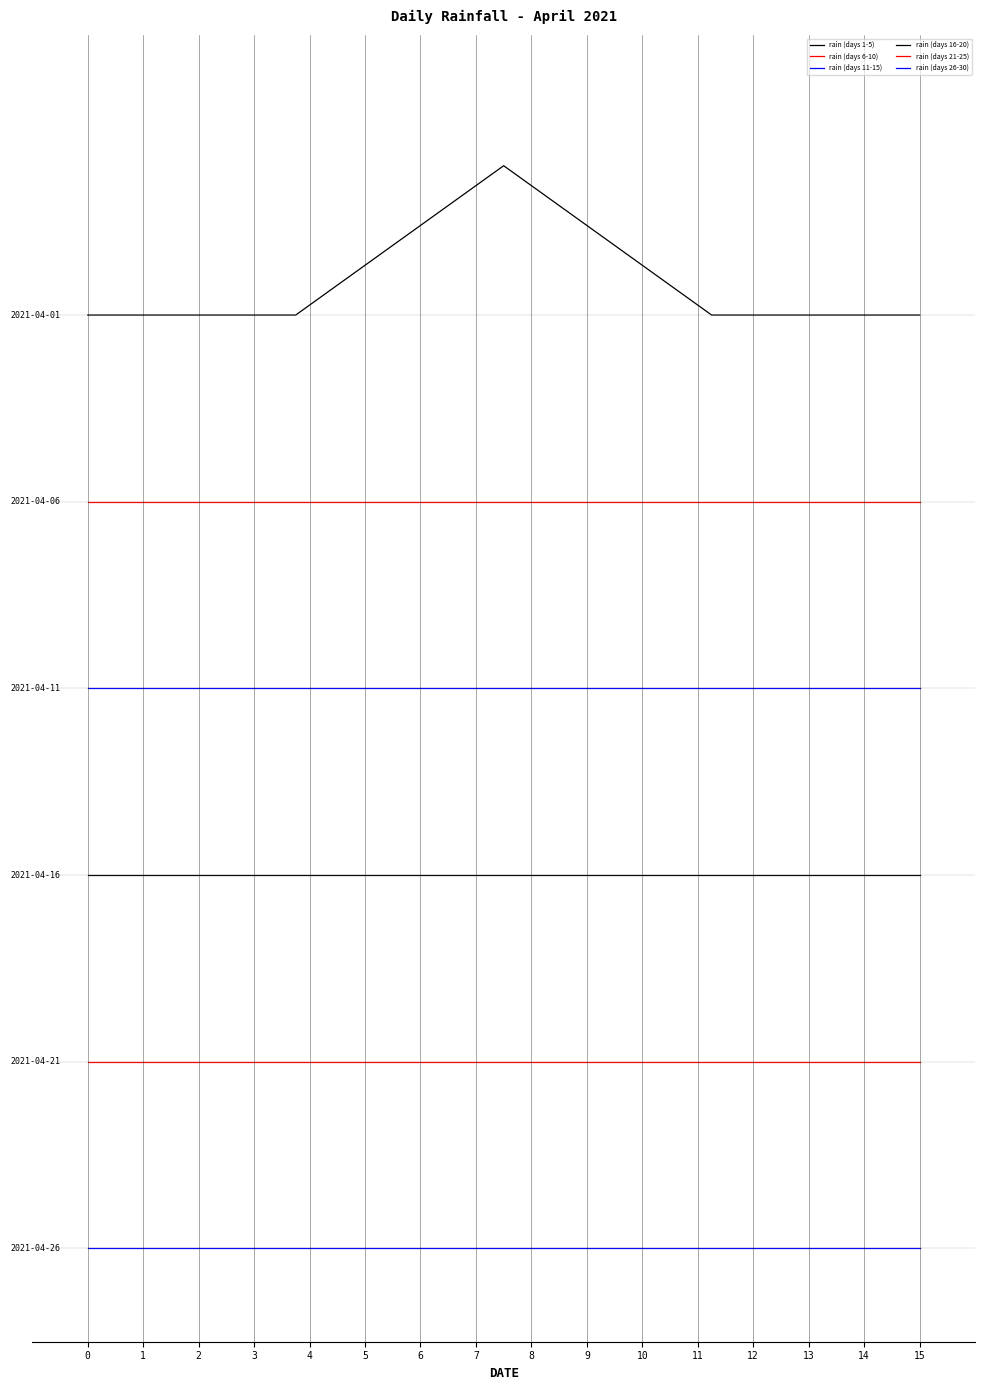

Reading right to left, list all the values displayed in this chart.

rain (days 1-5): 5.0	5.0	5.8	5.0	5.0
rain (days 6-10): 4.0	4.0	4.0	4.0	4.0
rain (days 11-15): 3.0	3.0	3.0	3.0	3.0
rain (days 16-20): 2.0	2.0	2.0	2.0	2.0
rain (days 21-25): 1.0	1.0	1.0	1.0	1.0
rain (days 26-30): 0.0	0.0	0.0	0.0	0.0